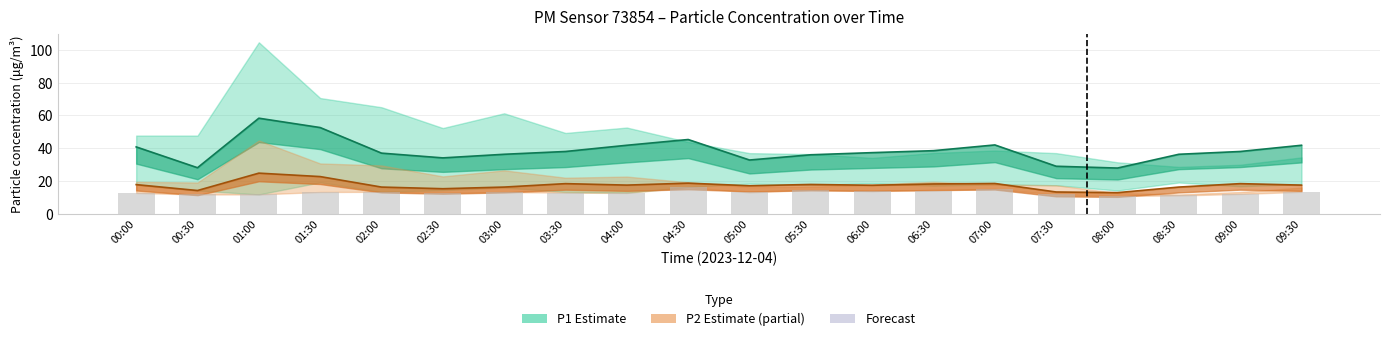

Count the number of data series in this chart.

3